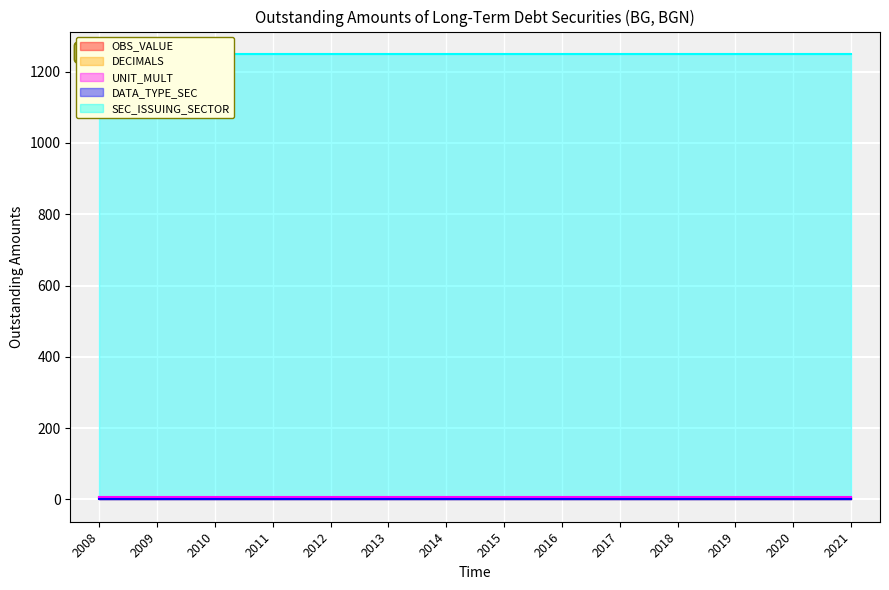

Between 2008 and 2009, which series saw the biggest shift?

OBS_VALUE